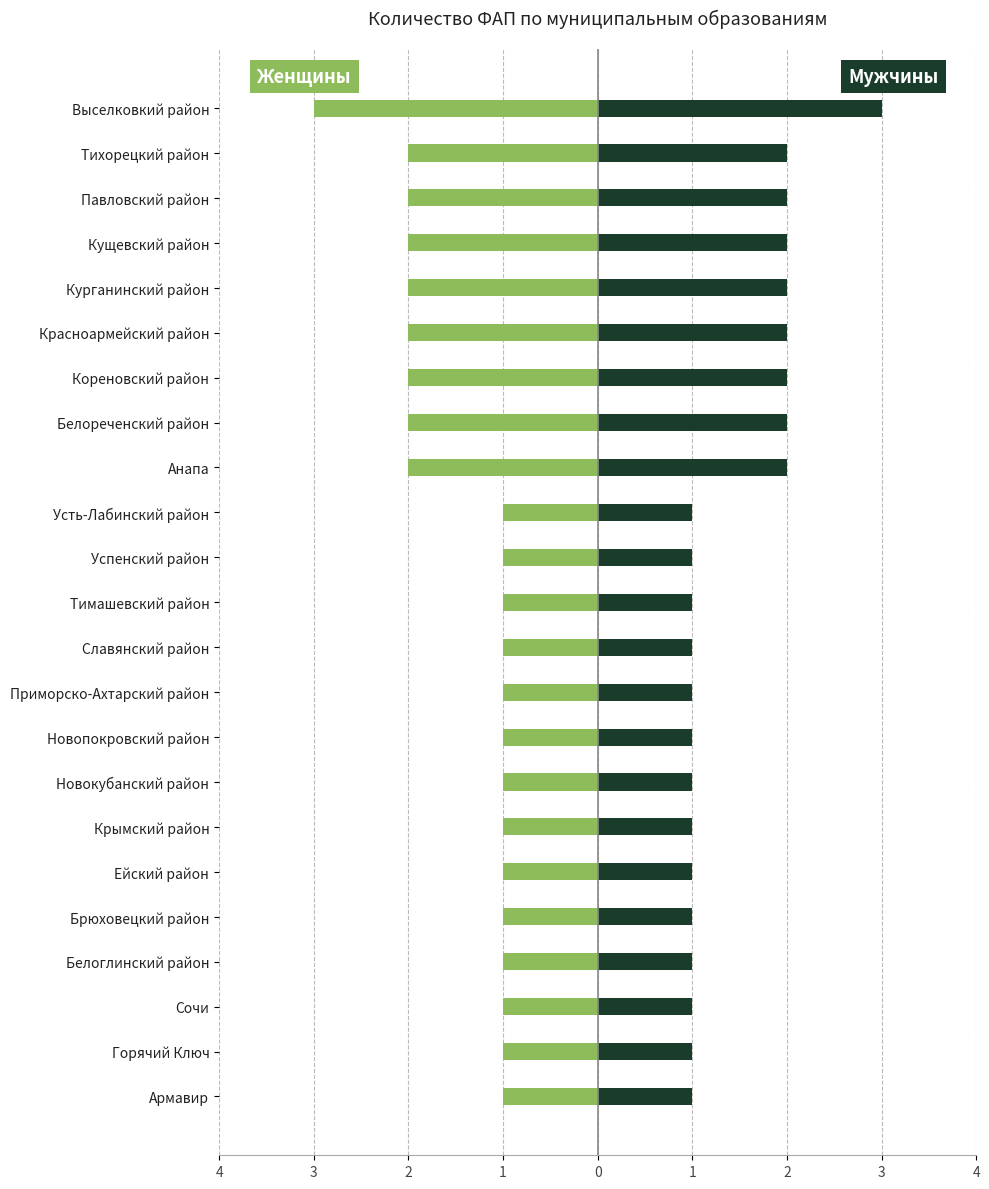

What is the lowest value of the Женщины series?

-3